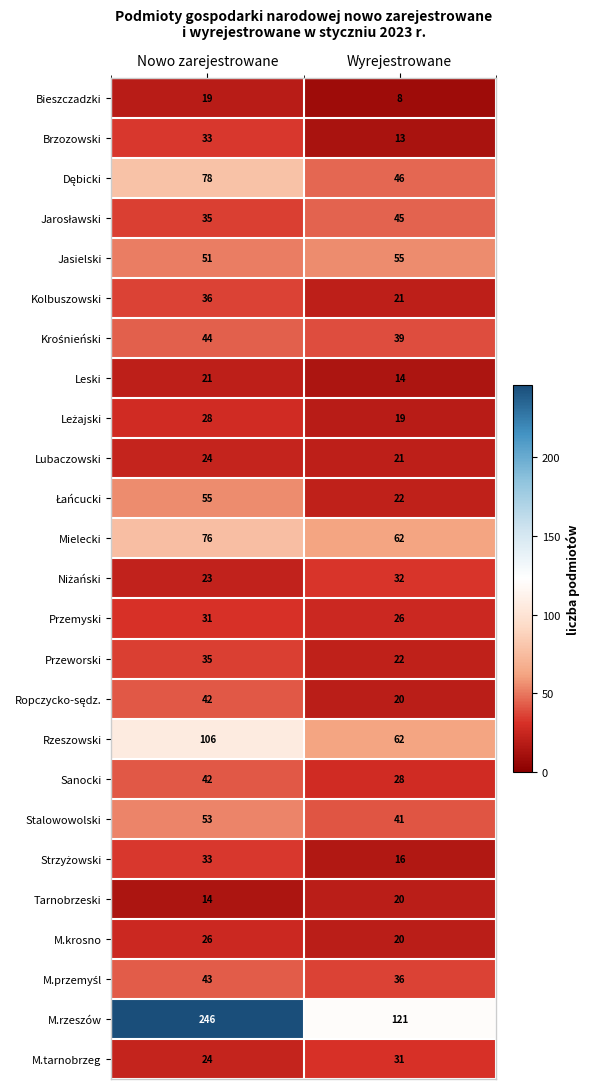

Rank the categories by Kolbuszowski value from lowest to highest.

Wyrejestrowane, Nowo zarejestrowane